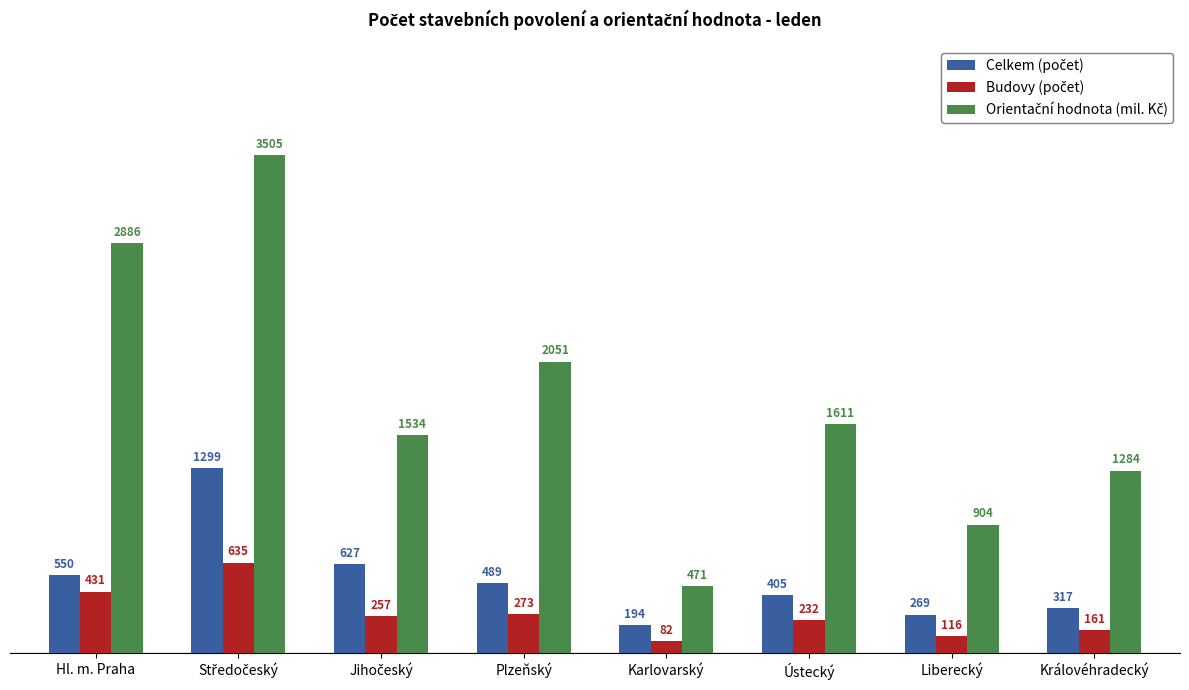

What is the spread (max minus min) of values at Hl. m. Praha?

2455